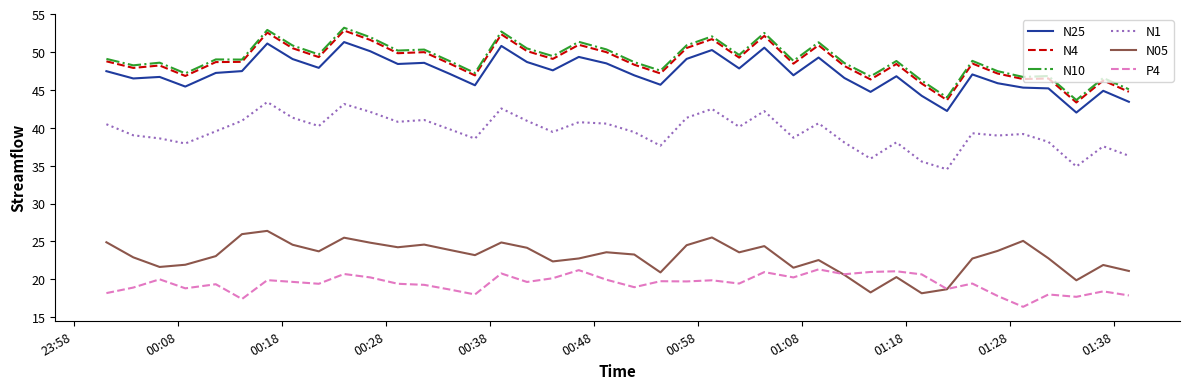

True or false: N1 and N4 intersect in this chart.

False